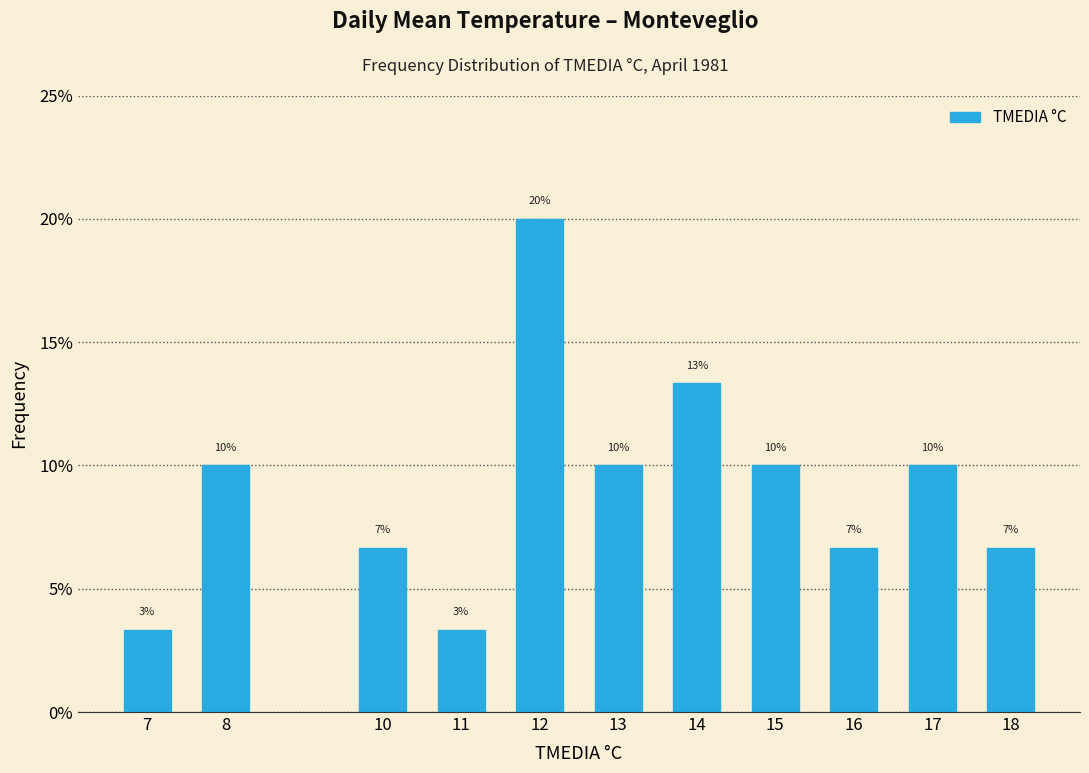

How many bars are there in total?

11